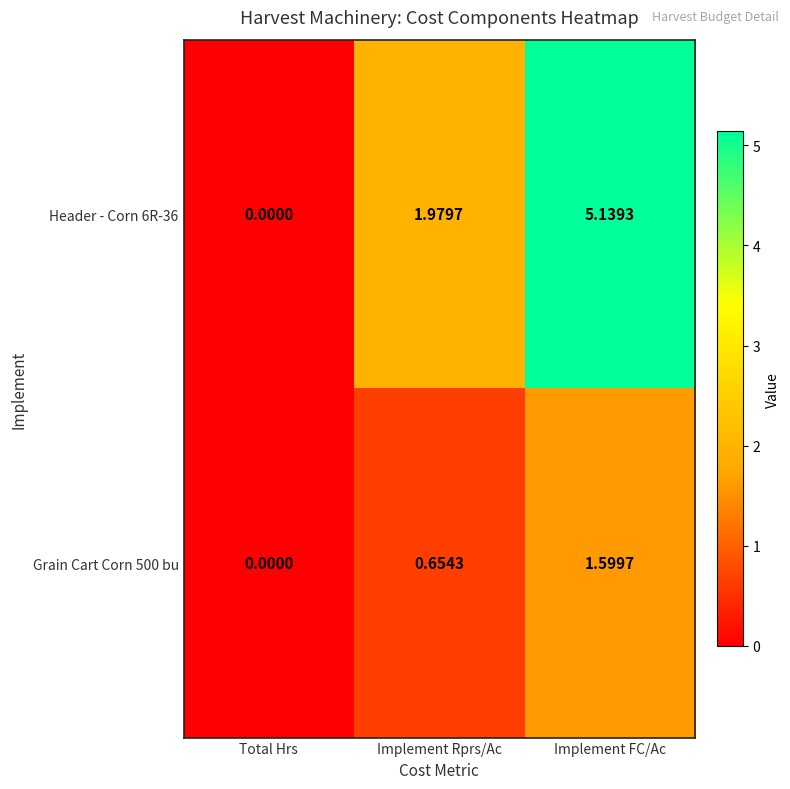

Rank the categories by Grain Cart Corn 500 bu value from lowest to highest.

Total Hrs, Implement Rprs/Ac, Implement FC/Ac